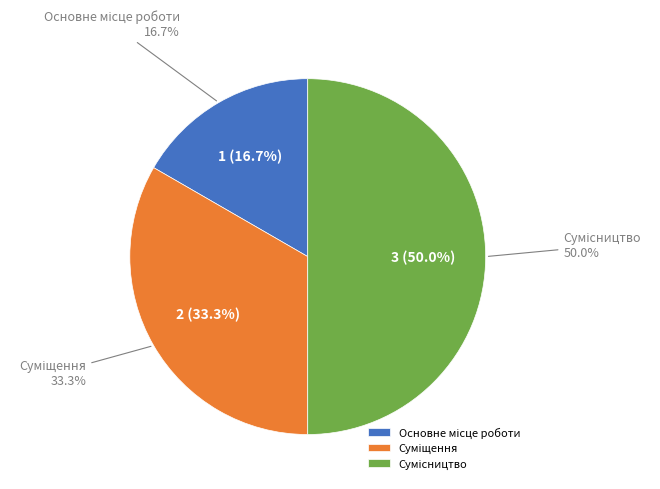

Rank the categories by value from highest to lowest.

Сумісництво, Суміщення, Основне місце роботи